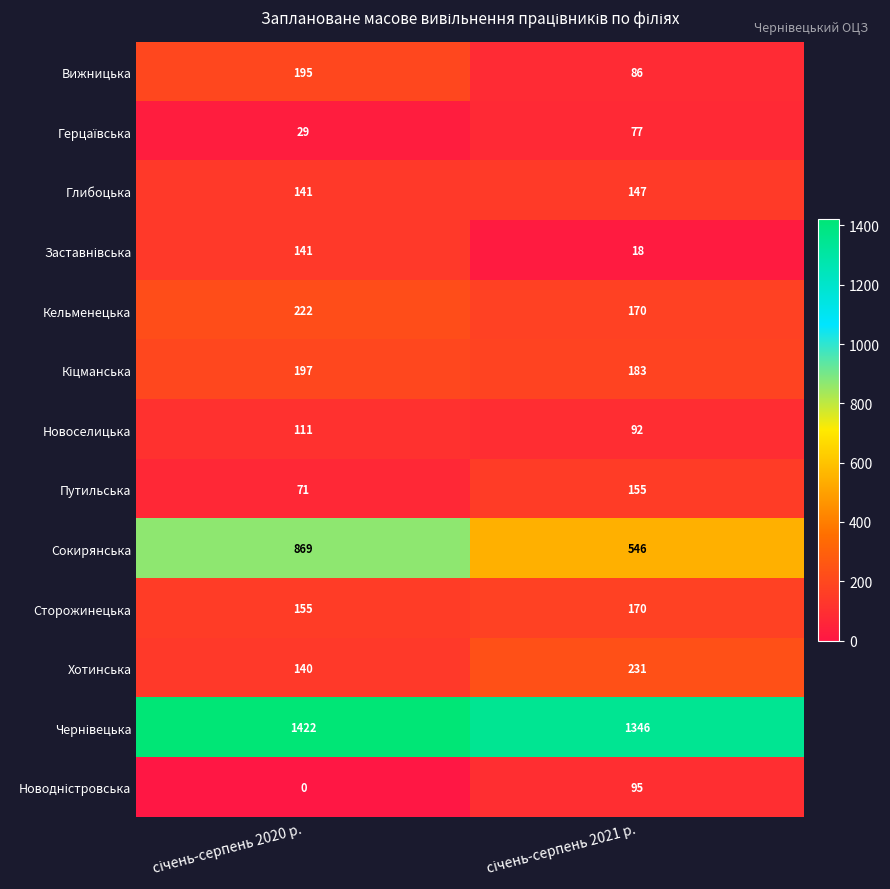

At how many categories does at least one series exceed 964?

2